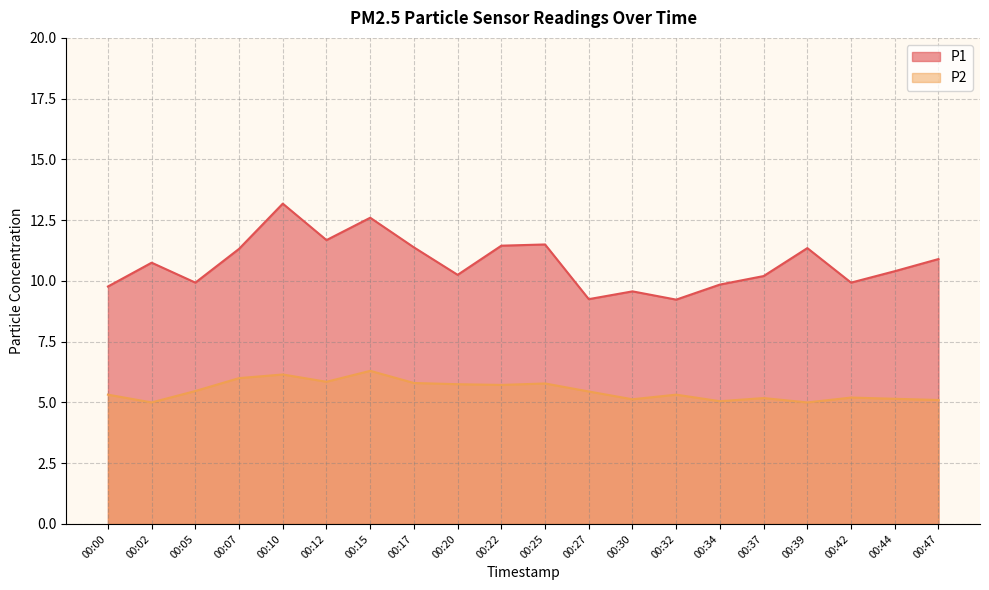

Reading left to right, list all the values displayed in this chart.

P1: 9.8	10.8	9.9	11.3	13.2	11.7	12.6	11.4	10.2	11.4	11.5	9.2	9.6	9.2	9.8	10.2	11.3	9.9	10.4	10.9
P2: 5.3	5.0	5.5	6.0	6.2	5.8	6.3	5.8	5.8	5.7	5.8	5.5	5.1	5.3	5.0	5.2	5.0	5.2	5.2	5.1